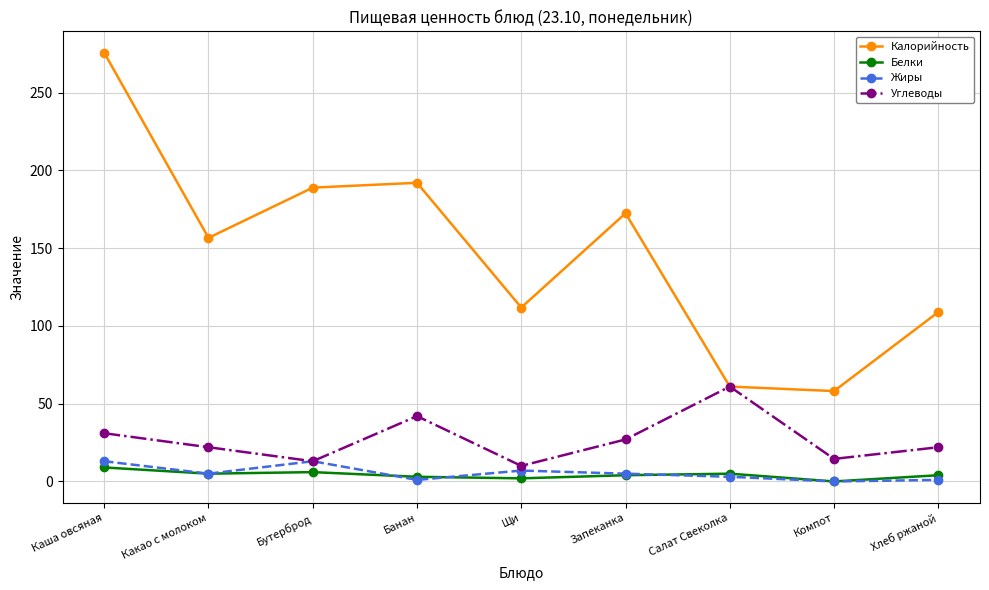

At which label is Углеводы closest to 35?

Каша овсяная